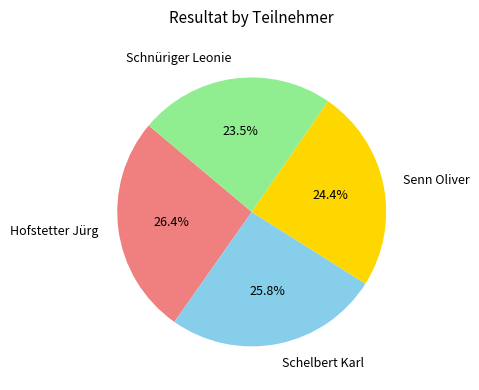

The Schelbert Karl slice represents 13% of the pie. True or false?

False